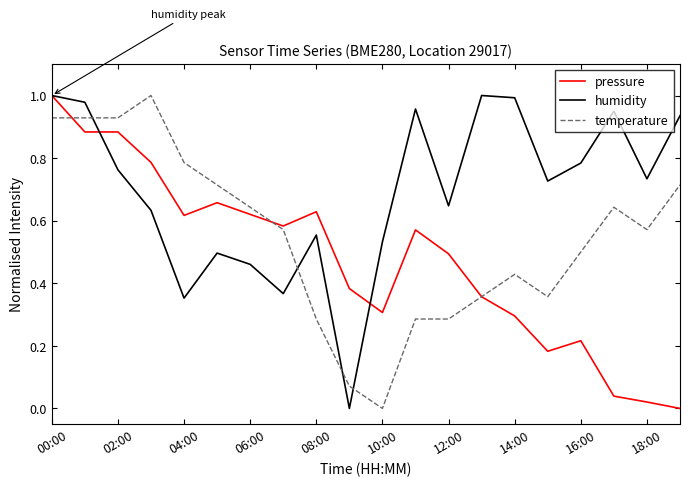

Which series has the largest total across all categories?

humidity